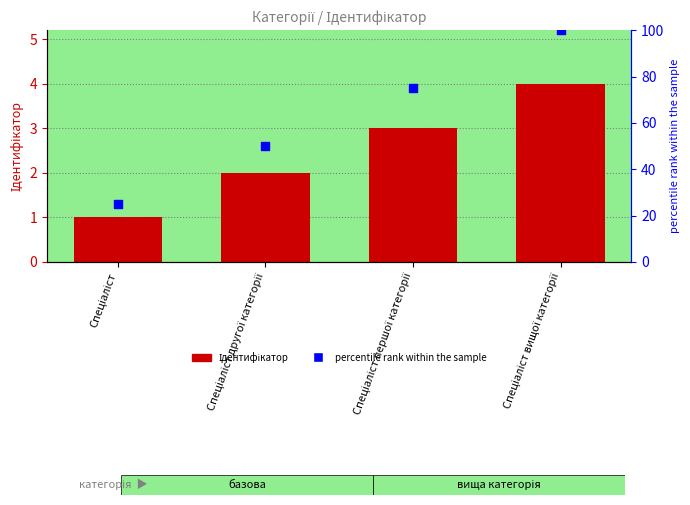

At how many categories does at least one series exceed 89?

1